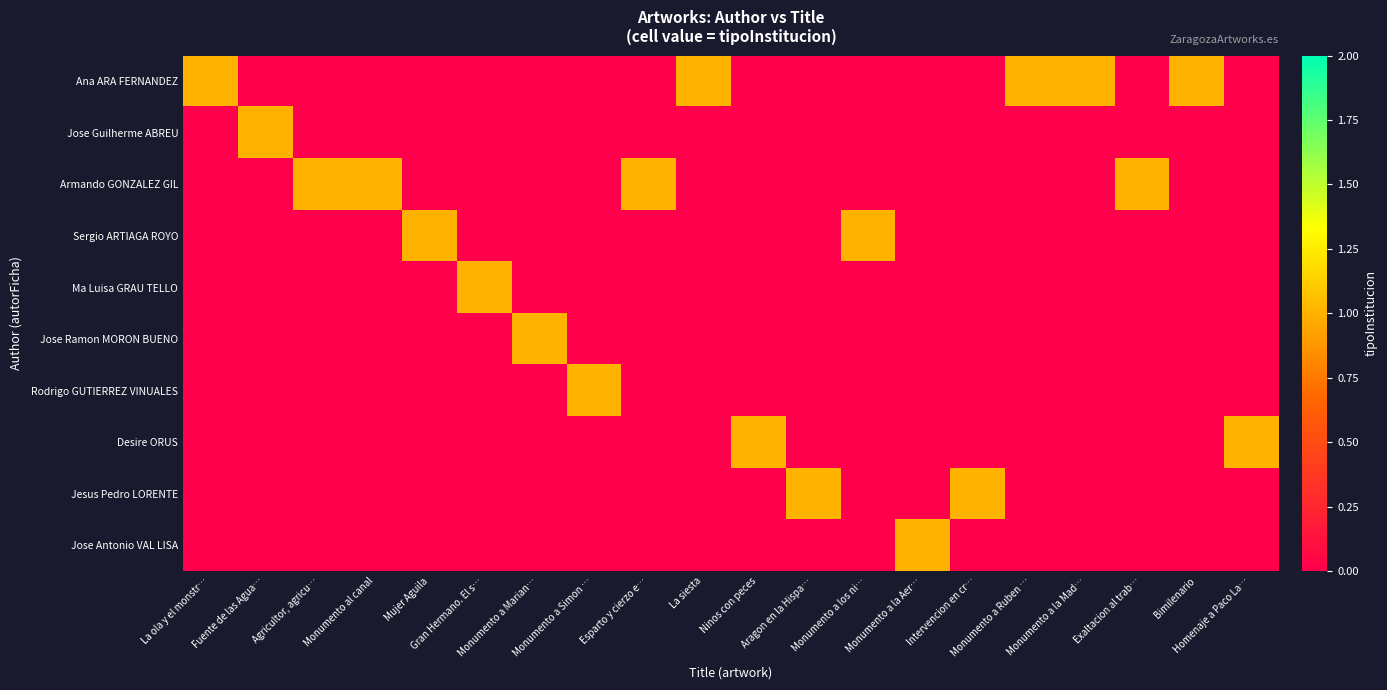

What is the spread (max minus min) of values at Gran Hermano. El s…?

2